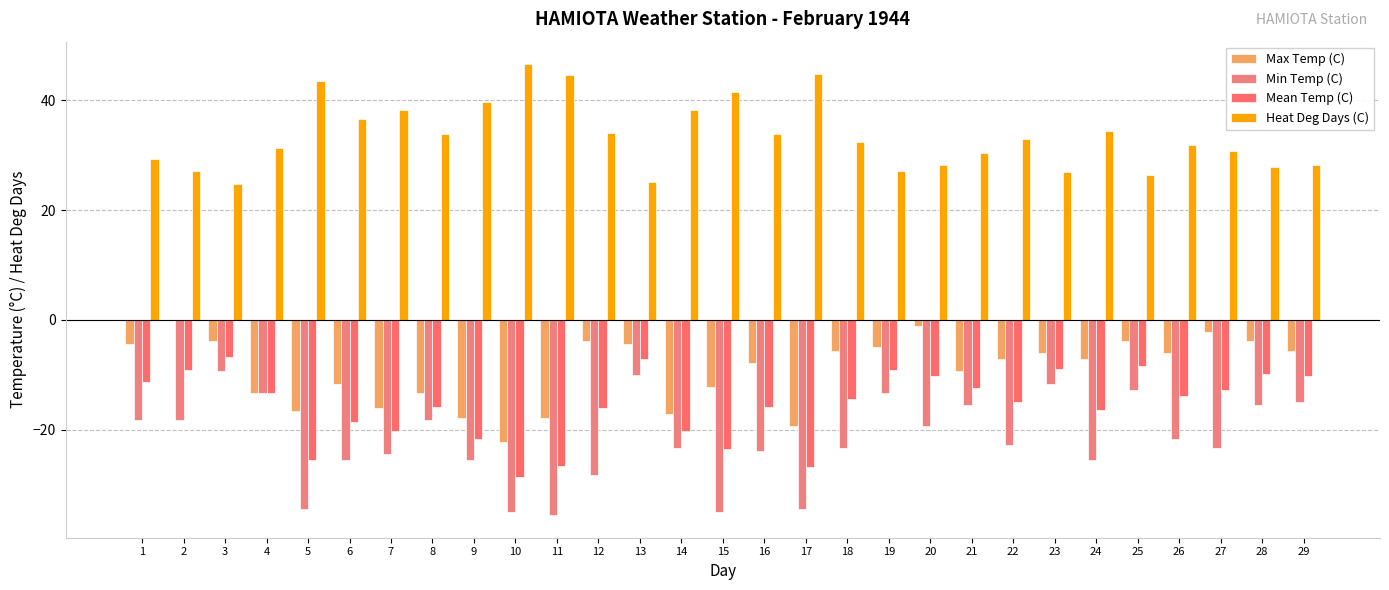

What is the highest value of the Mean Temp (C) series?

-6.7